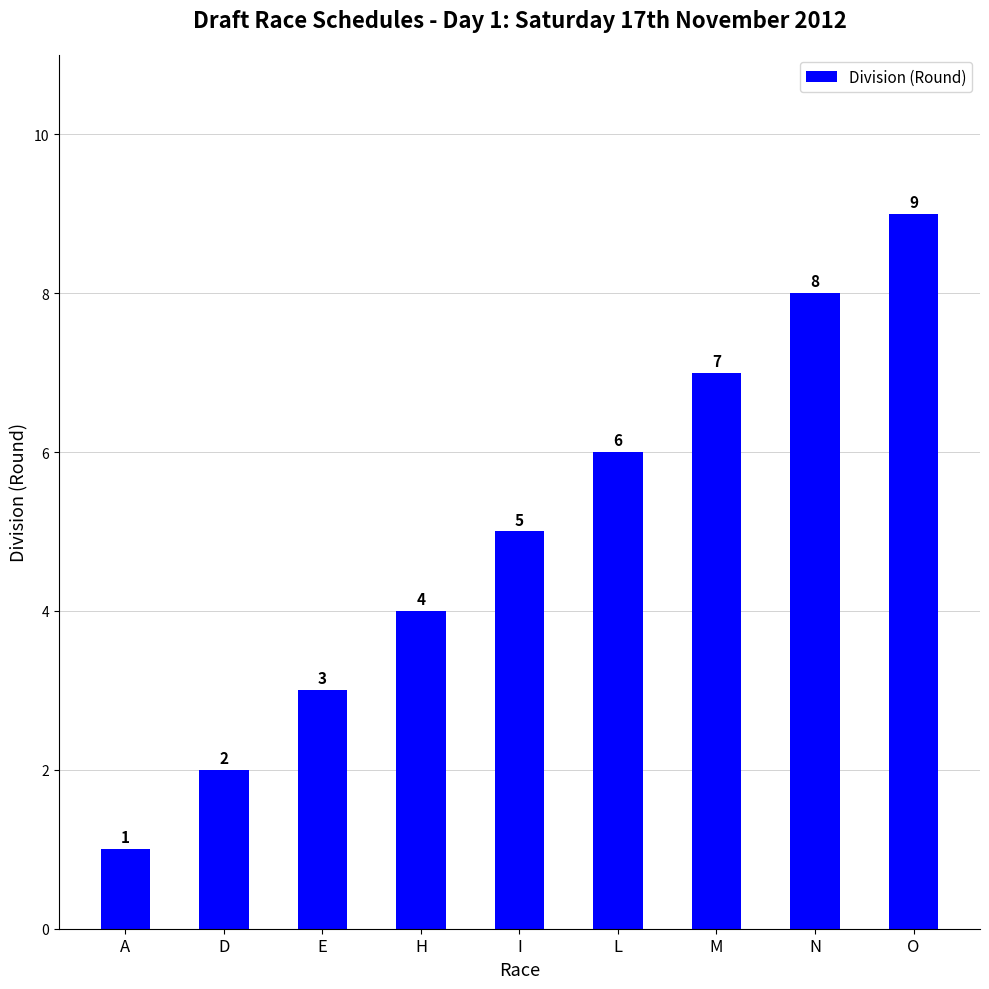

What is the label of the 6th bar from the right?

H